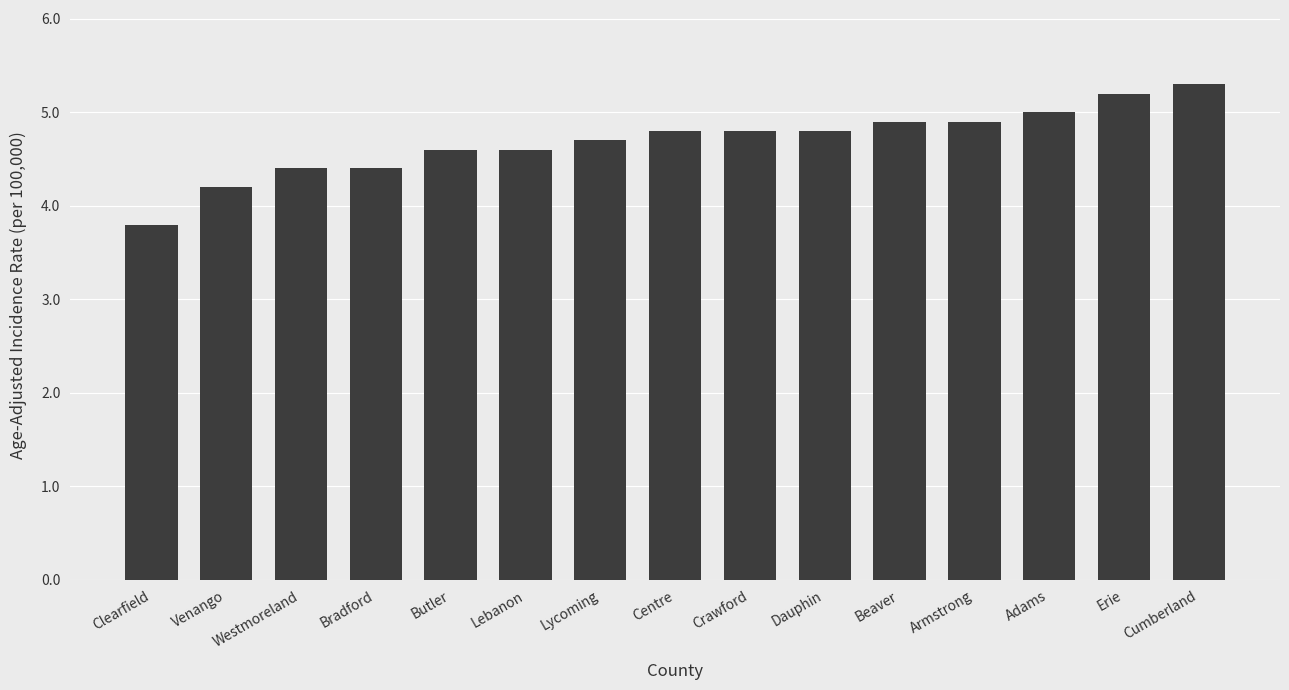

The value at Clearfield is 5.8. True or false?

False